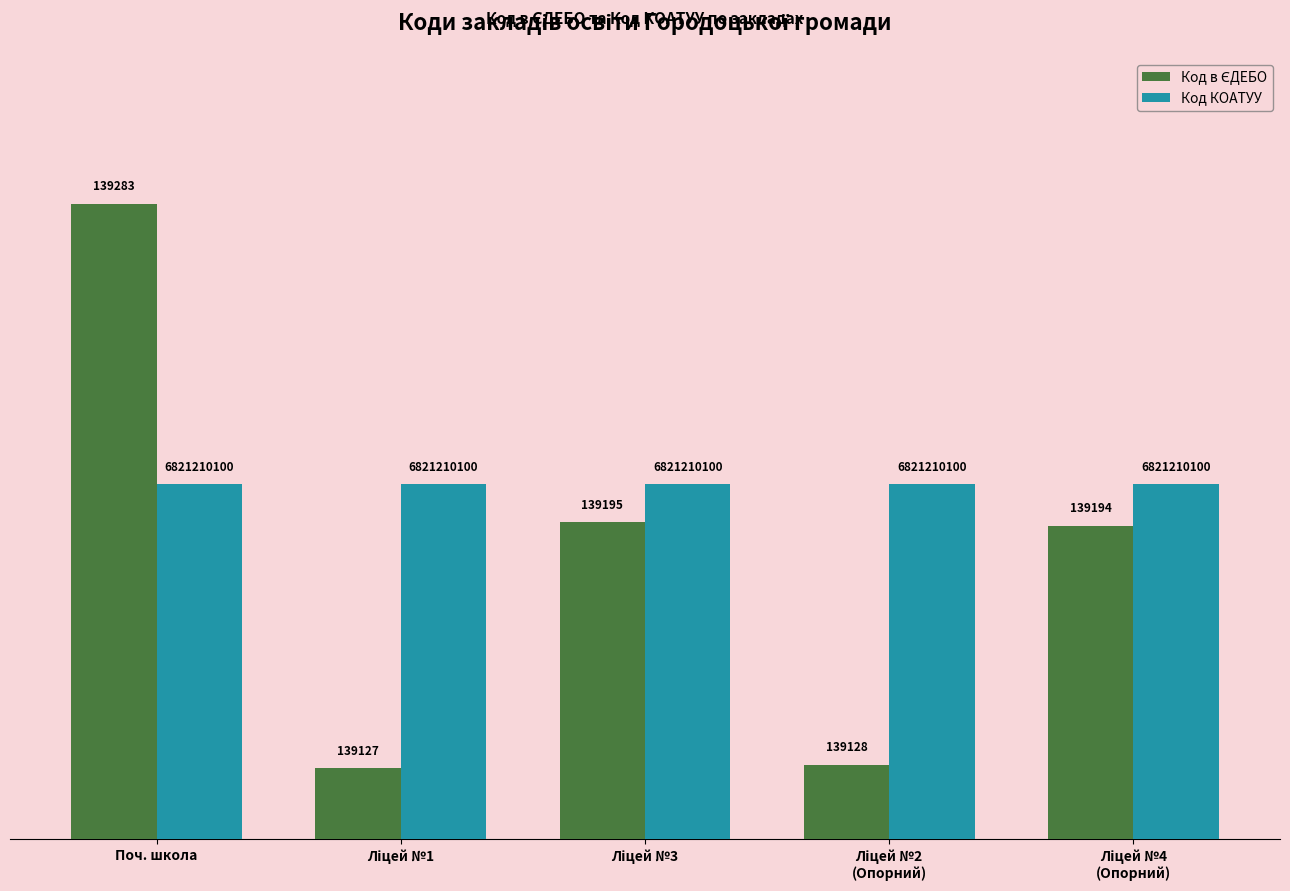

Are the bars horizontal?

No